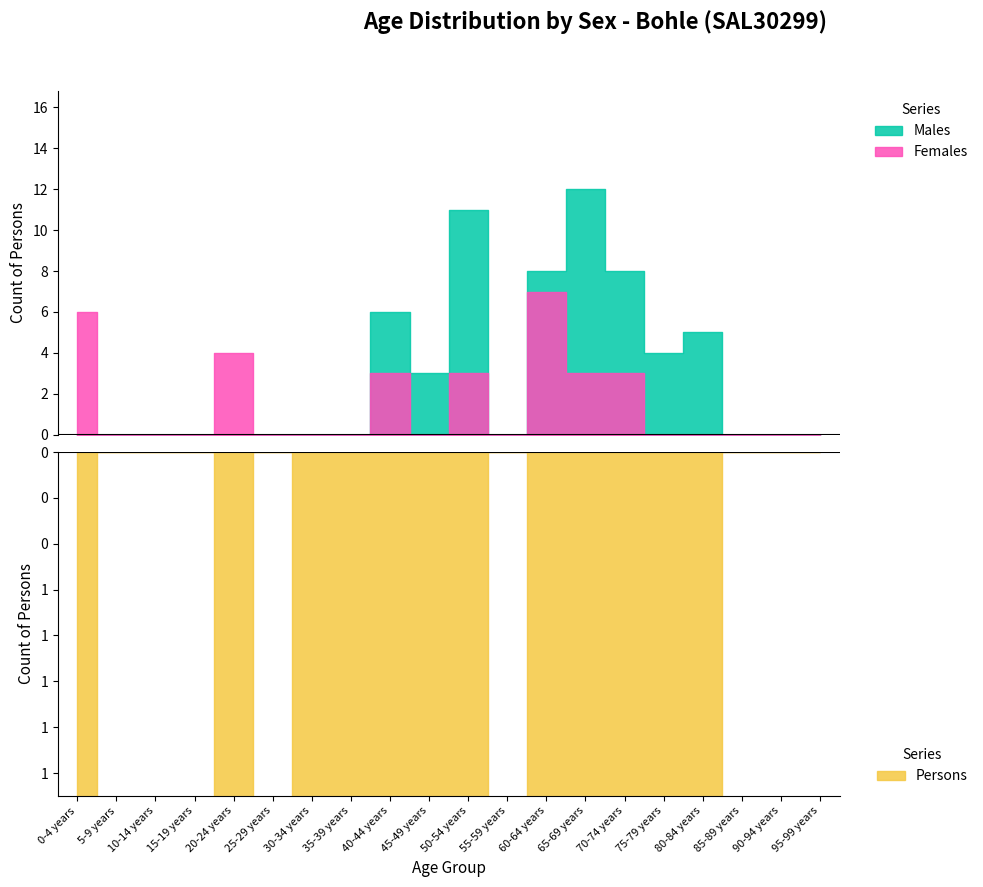

At which category is the sum across all series the highest?

60-64 years